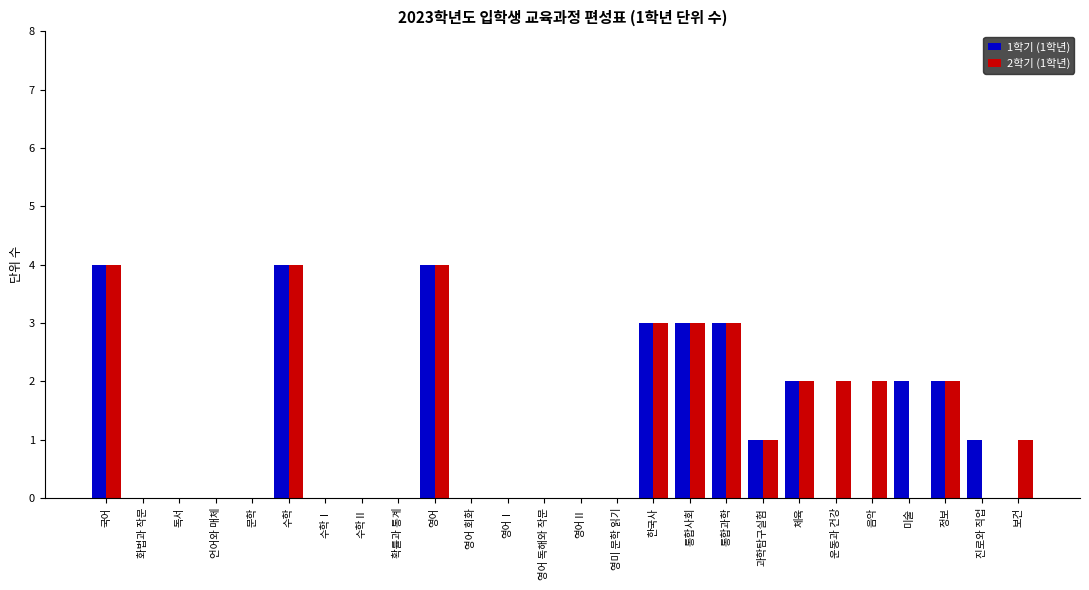

The 1학기 (1학년) series shows 0 at 영어Ⅰ. True or false?

True